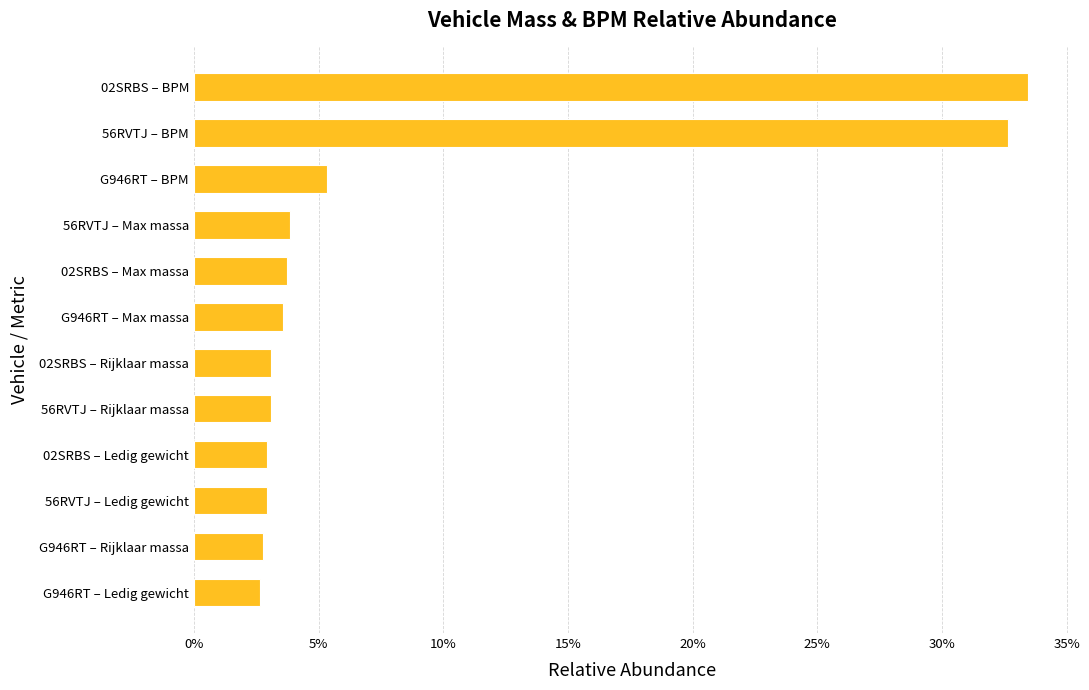

Are the bars horizontal?

Yes